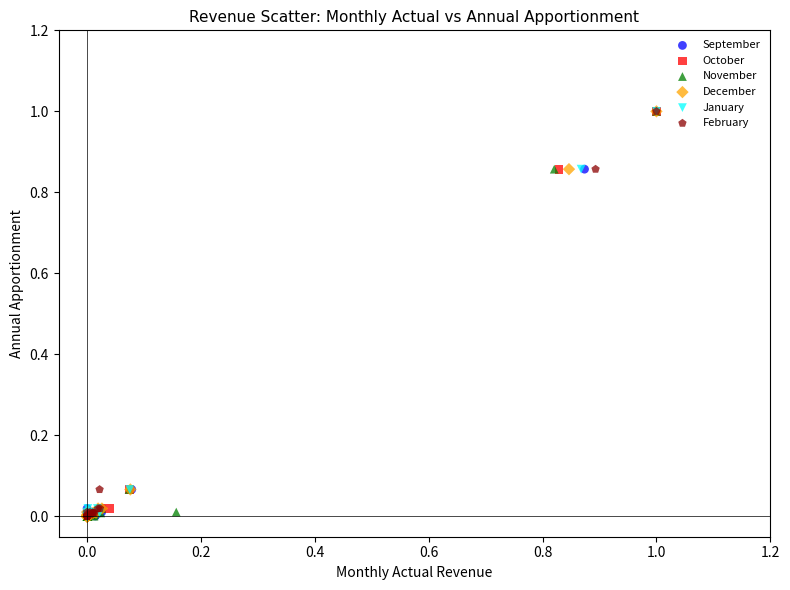

What are all the series names shown in the legend?

September, October, November, December, January, February